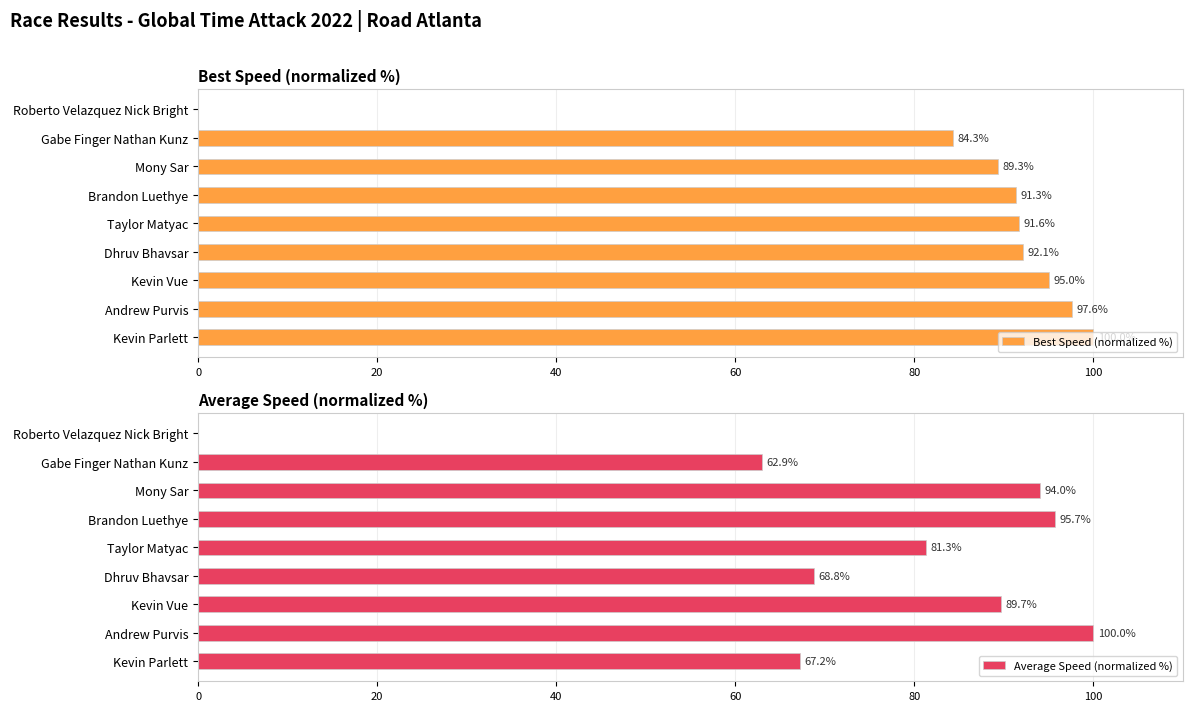

True or false: Best Speed (normalized %) has a value of 170.7 at Andrew Purvis.

False